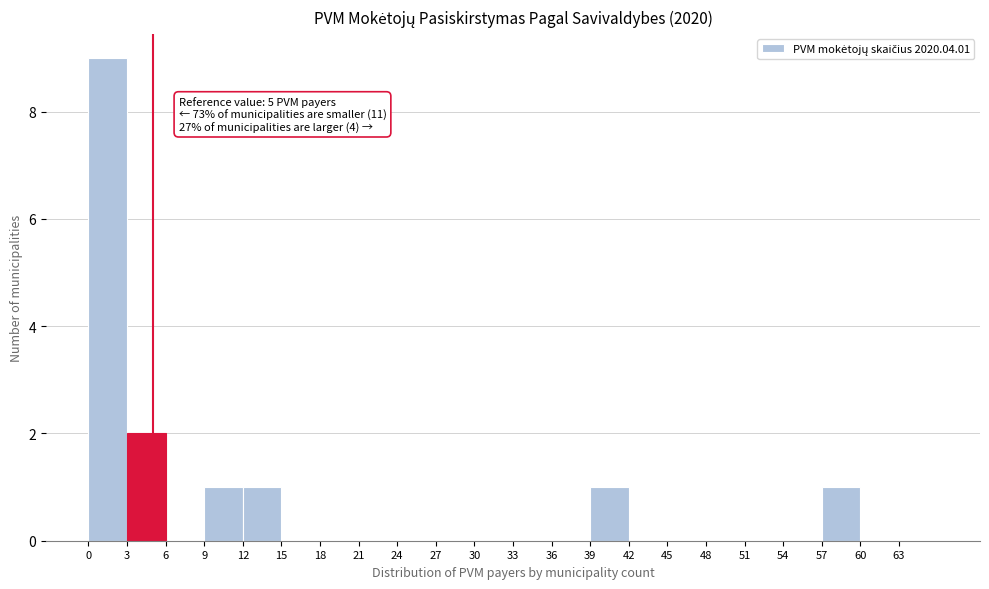

Which range on the x-axis has the tallest bar?

0 to 3